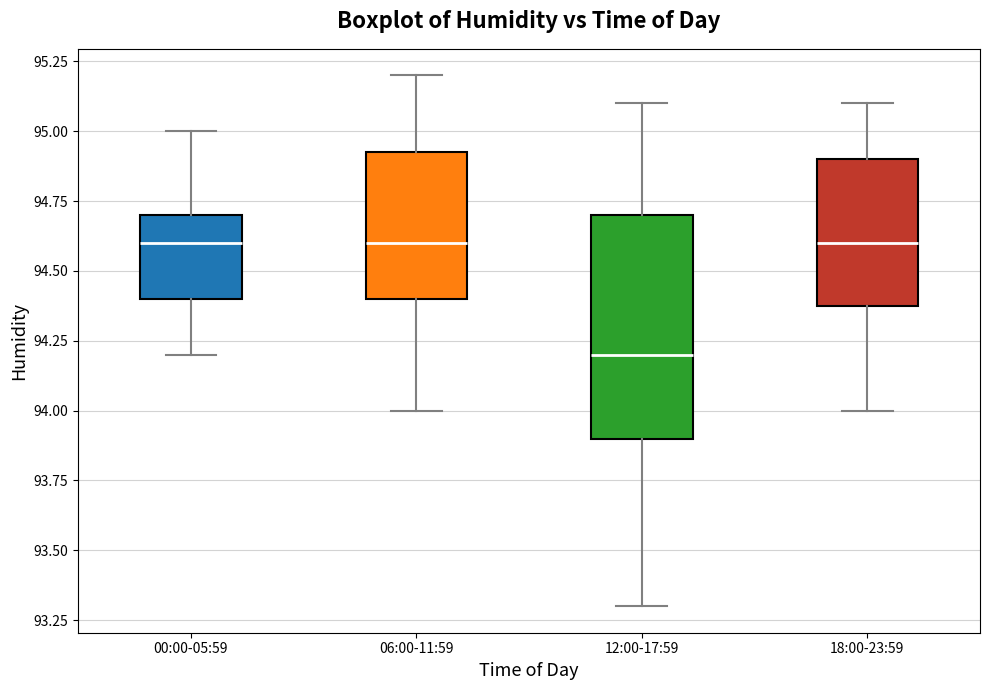

Reading left to right, transcribe this box plot: for each box, give where its median line is, the range the box spans, and where its two whiskers end, as read against the y-axis. The values are not printed on the chart, so give them approximately, as read against the axis.

00:00-05:59: median 94.60, box 94.40 to 94.70, whiskers 94.20 to 95.00
06:00-11:59: median 94.60, box 94.40 to 94.95, whiskers 94.00 to 95.20
12:00-17:59: median 94.20, box 93.90 to 94.70, whiskers 93.30 to 95.10
18:00-23:59: median 94.60, box 94.40 to 94.90, whiskers 94.00 to 95.10